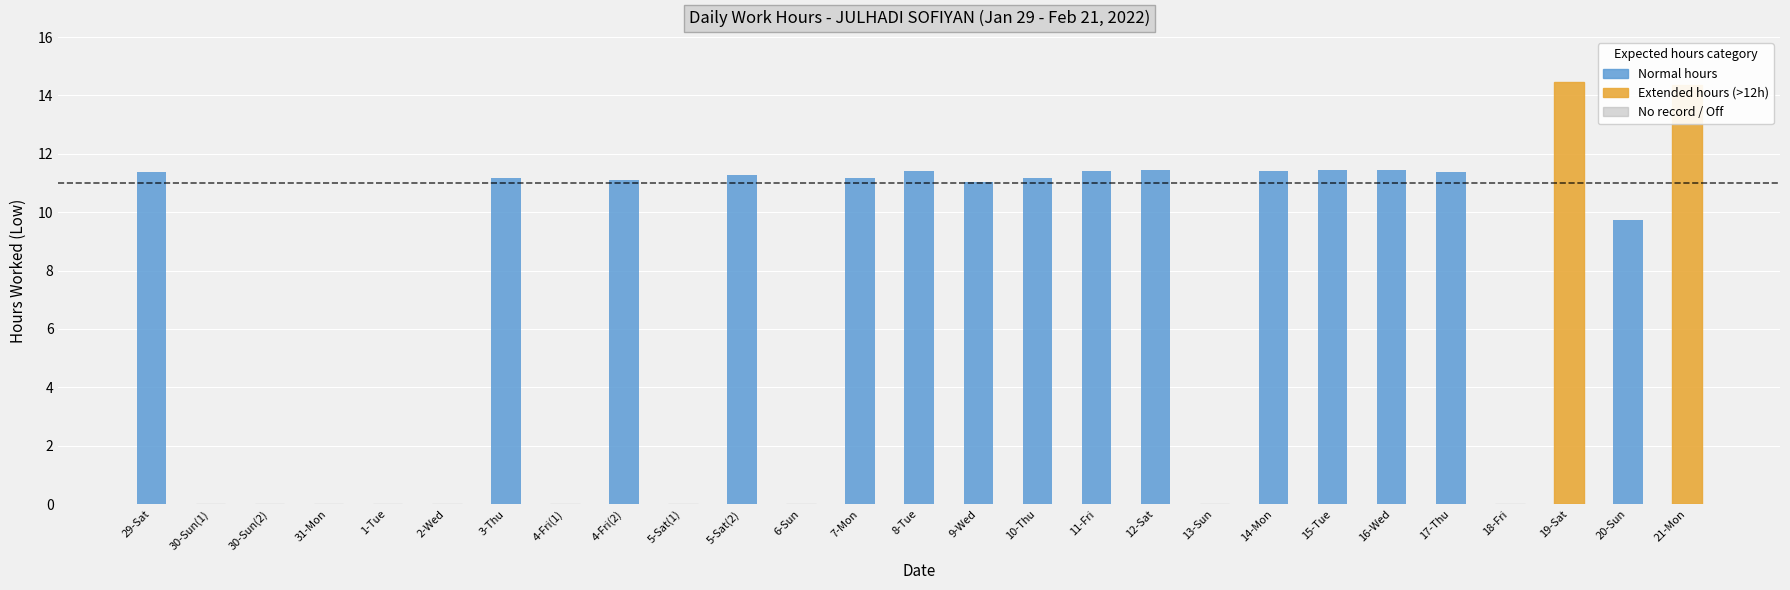

The value at 19-Sat is 14.4. True or false?

True